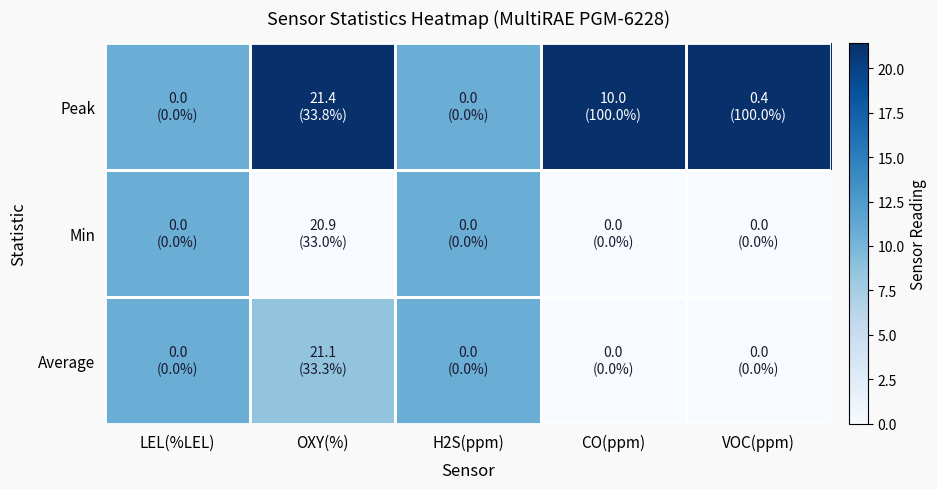

What is the difference between the highest and lowest values at VOC(ppm)?

1.0